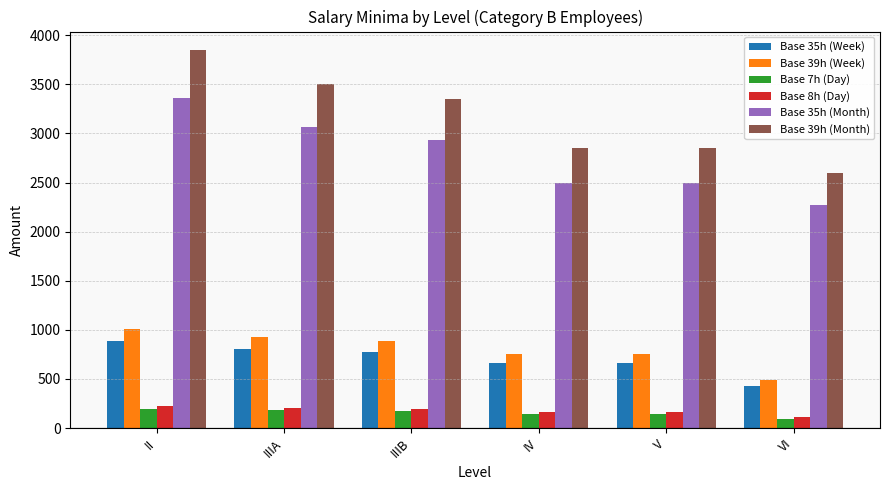

Which label corresponds to the largest value in the chart?

II